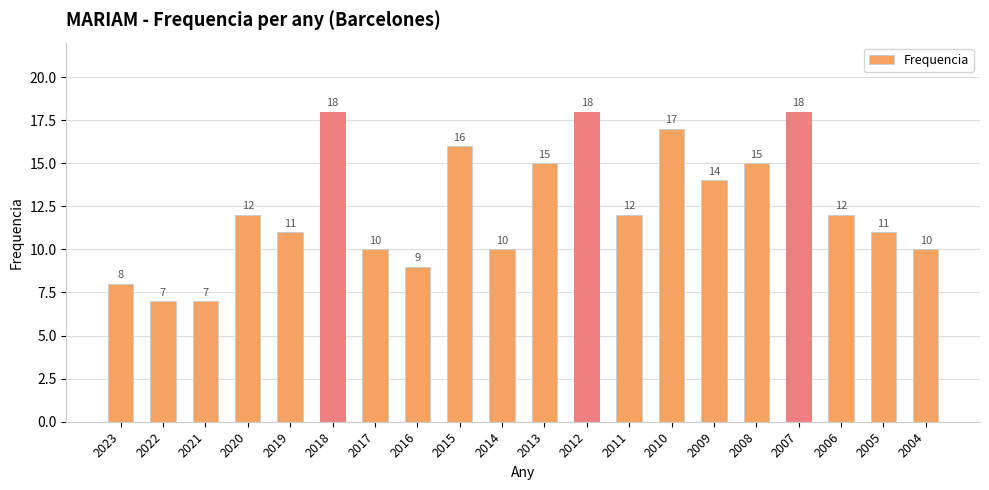

The chart shows a value of 25 at 2013. True or false?

False